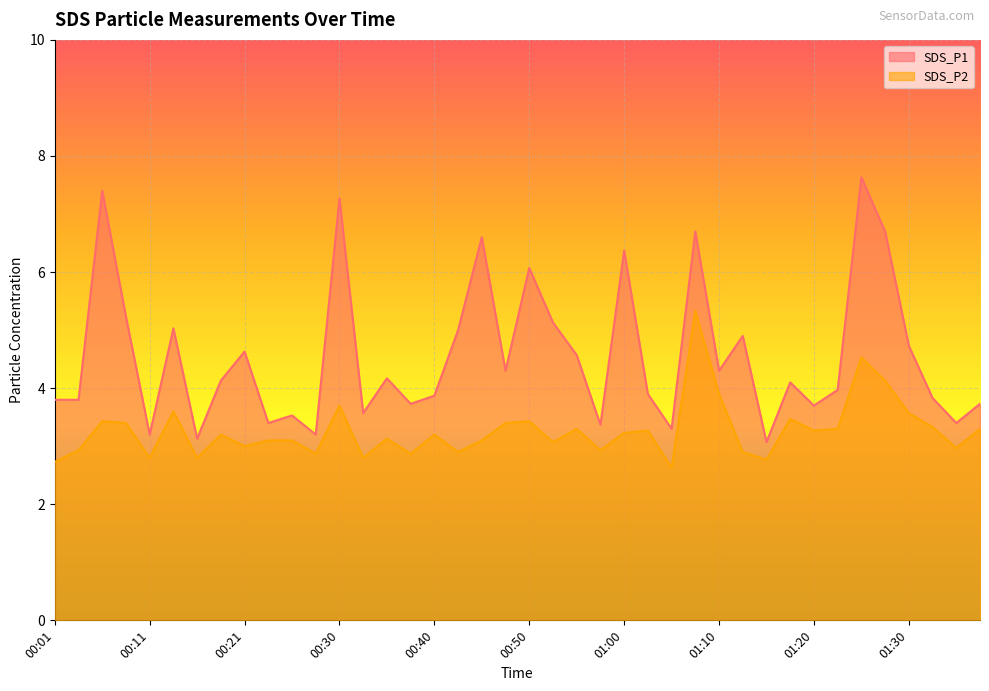

Does the chart display data point markers on the line(s)?

No